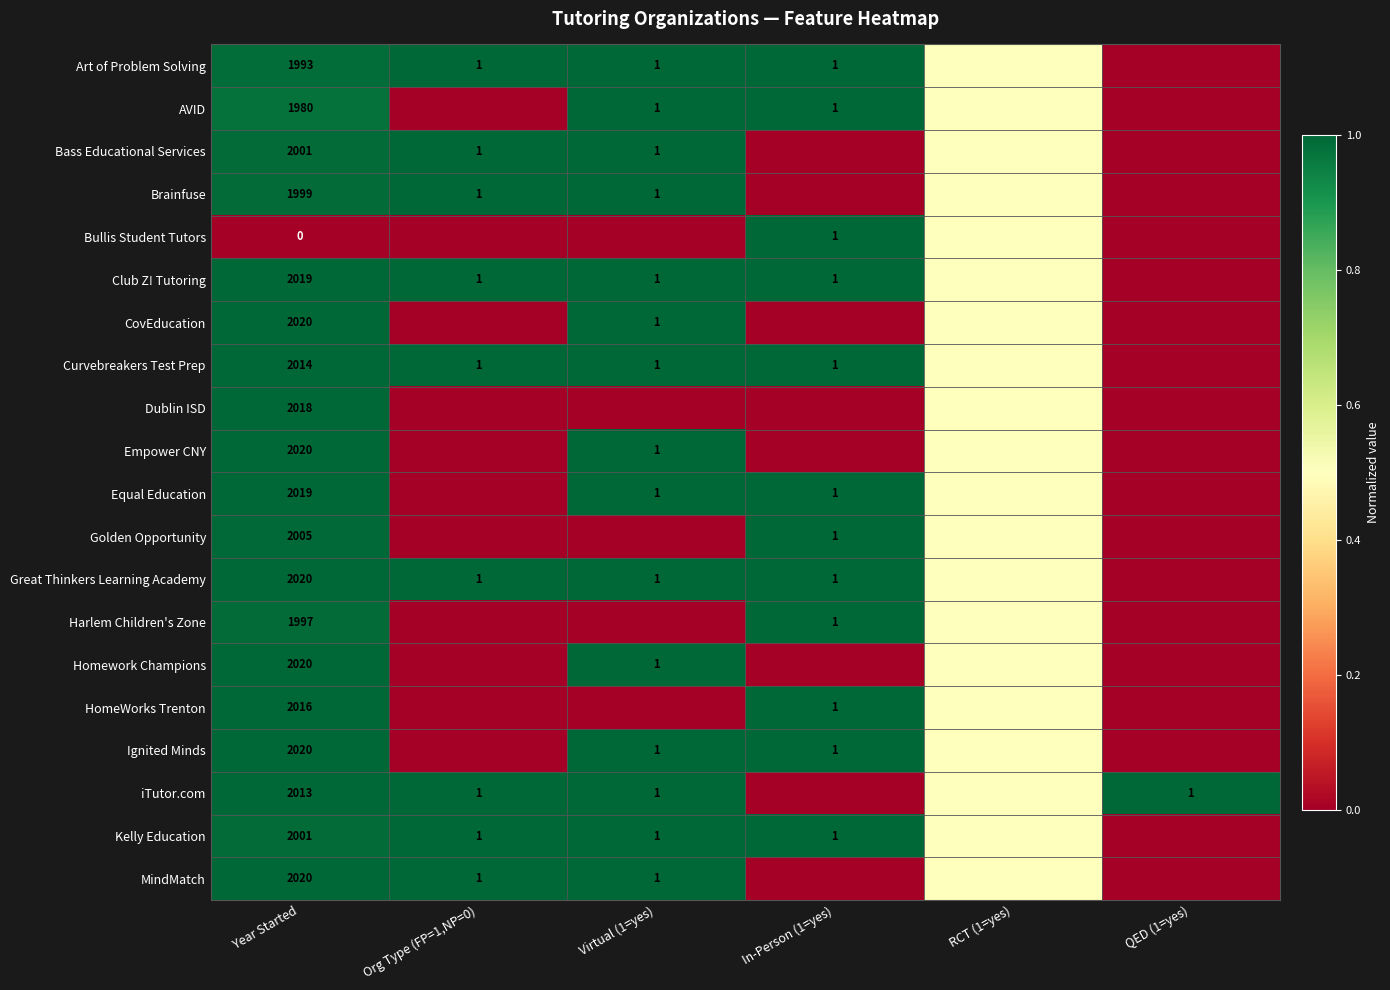

The Art of Problem Solving series shows 3552.0 at Year Started. True or false?

False